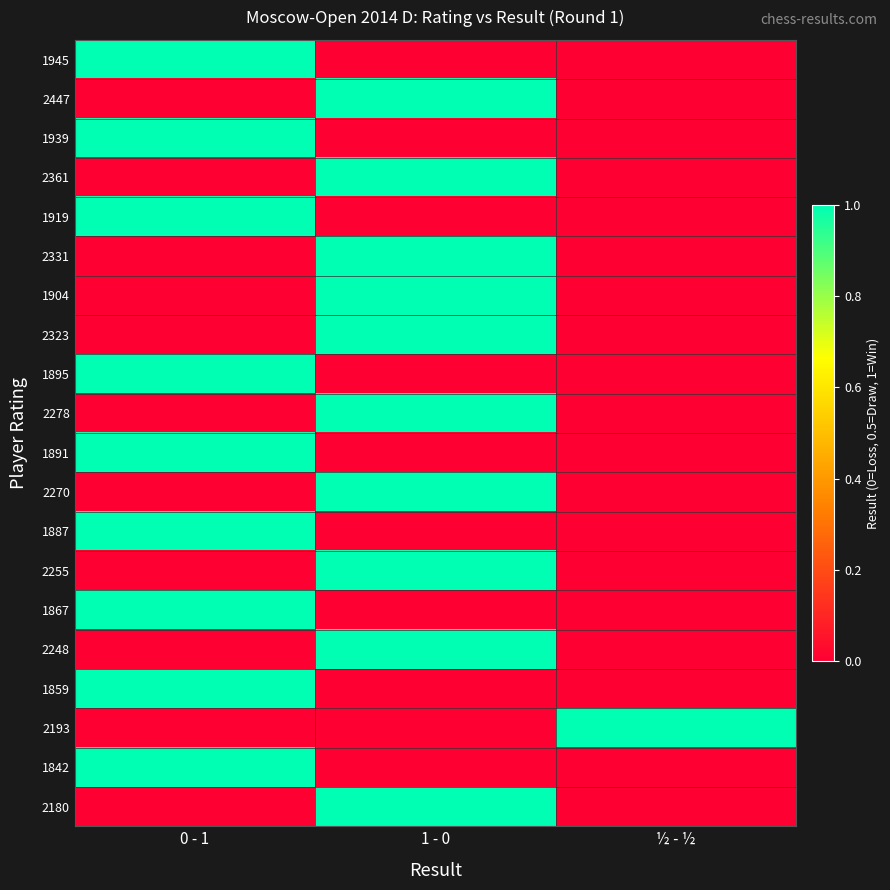

How many categories are shown in the chart?

3